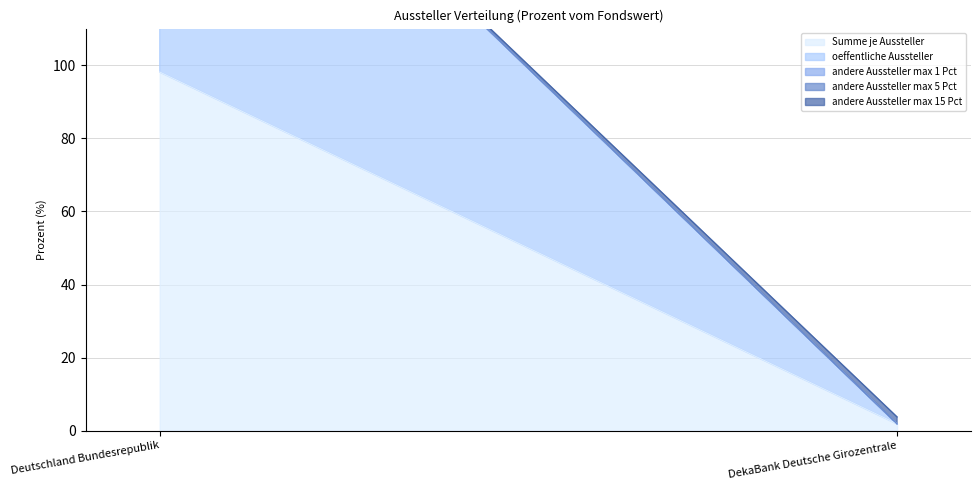

At which category is the sum across all series the highest?

Deutschland Bundesrepublik